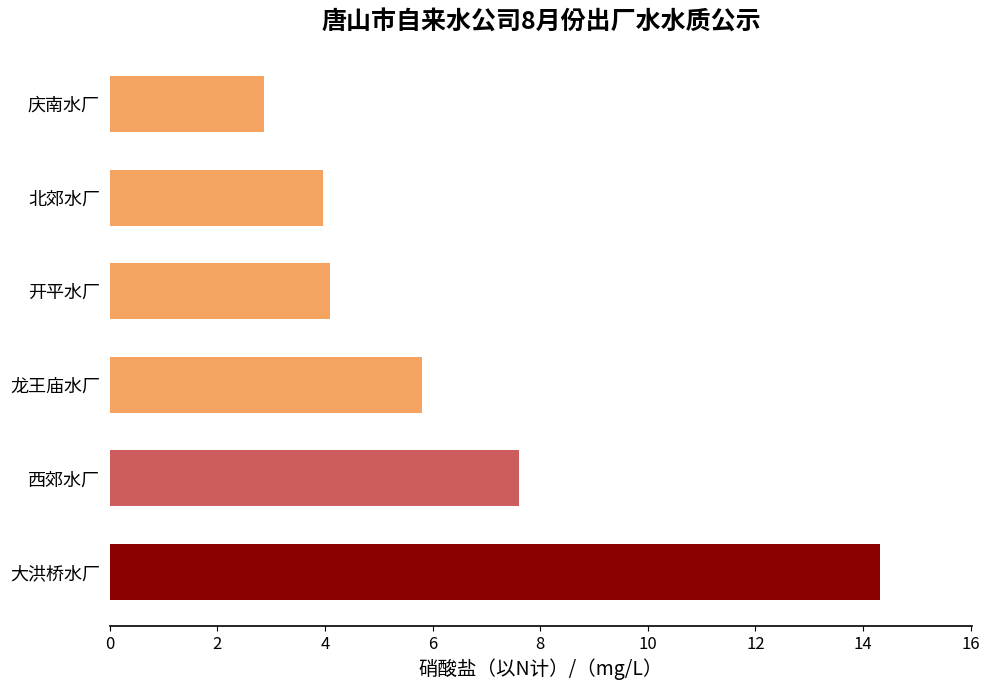

Approximately how many times larger is the value at 北郊水厂 compared to 龙王庙水厂?

0.7